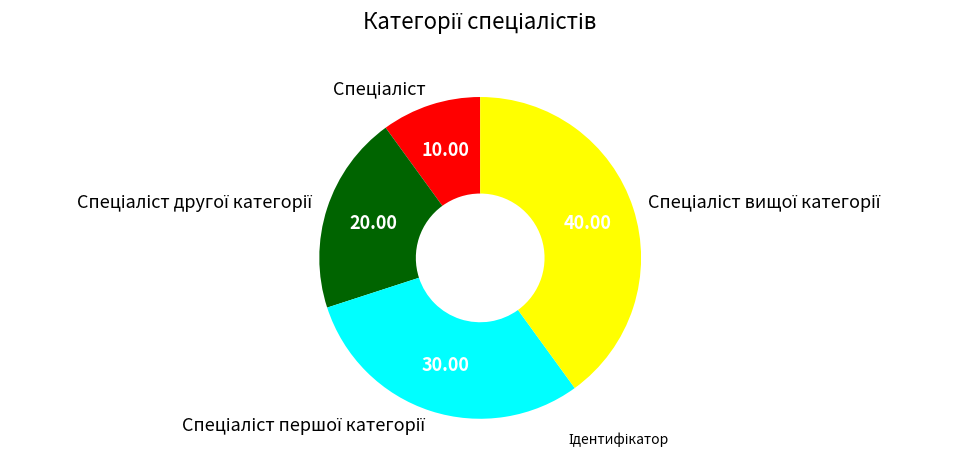

Is there any slice that represents more than half of the pie?

No